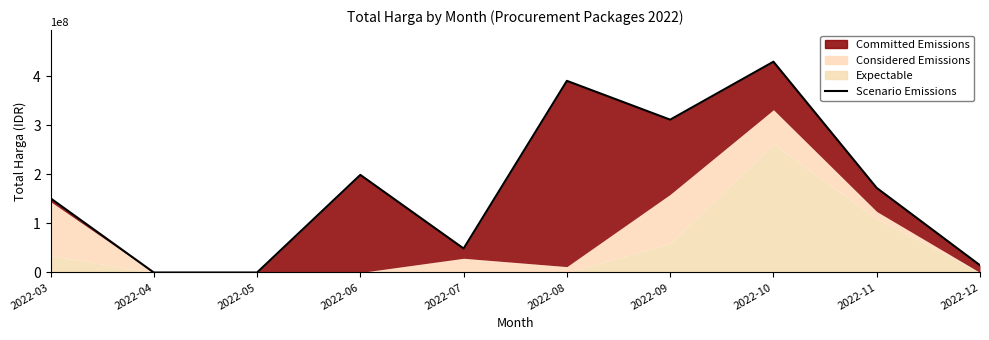

Rank the categories by value from highest to lowest.

2022-10, 2022-08, 2022-09, 2022-06, 2022-11, 2022-03, 2022-07, 2022-12, 2022-04, 2022-05